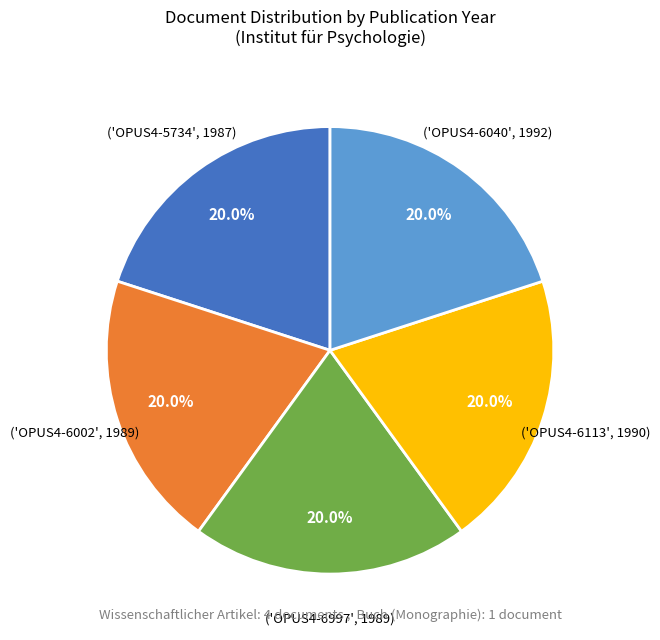

Is there a majority slice in this chart?

No